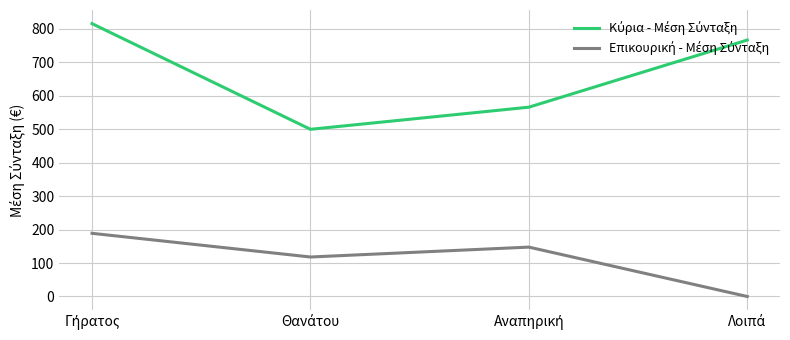

How many lines are shown in the chart?

2